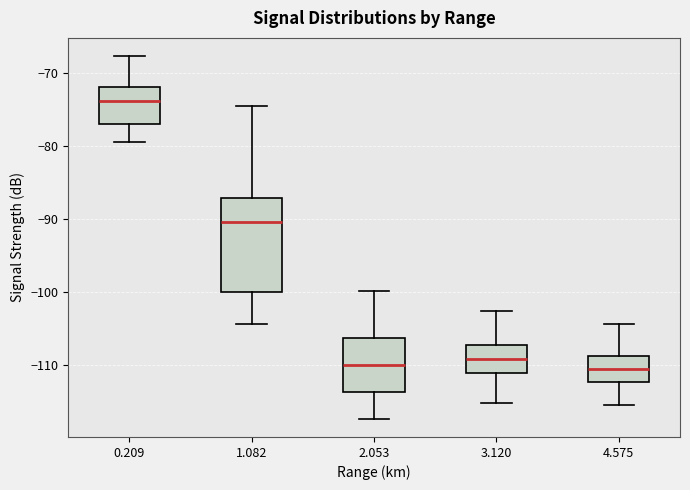

Where is the lower edge of the box at x = 4.575 on the y-axis? The values are not printed on the chart, so give them approximately, as read against the axis.

-112